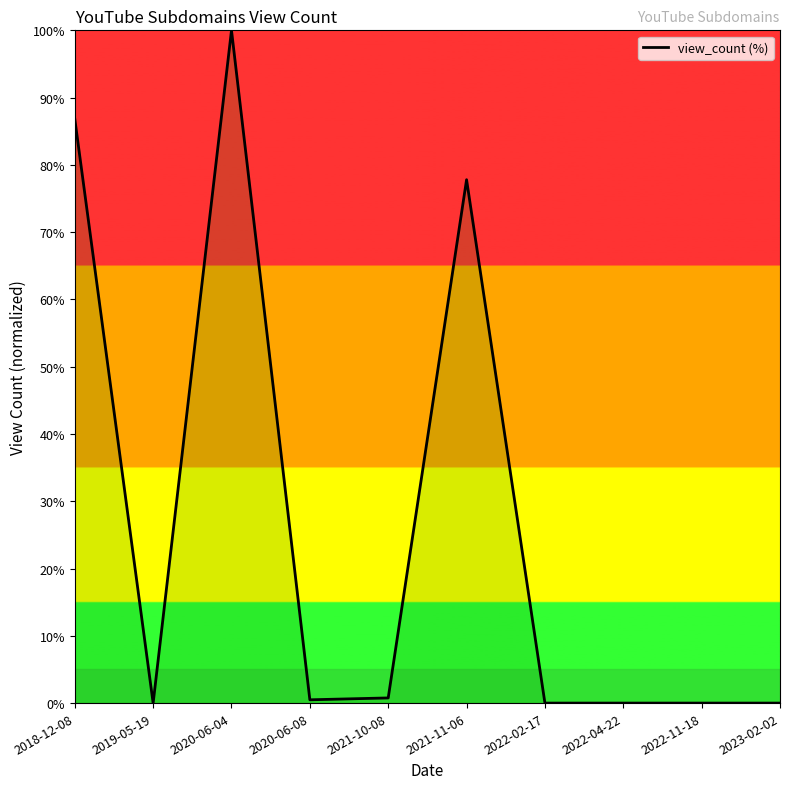

Which label corresponds to the largest value in the chart?

2020-06-04